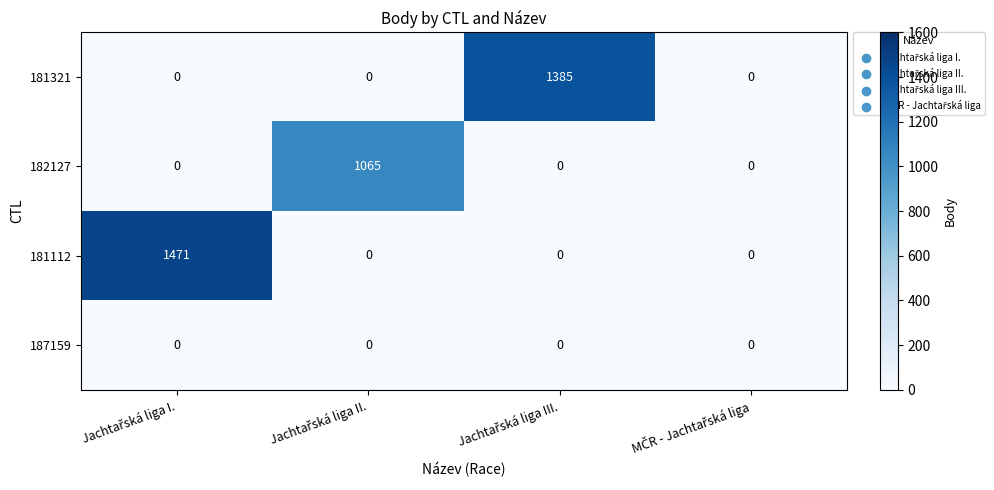

Which series has the largest range (max minus min)?

181112